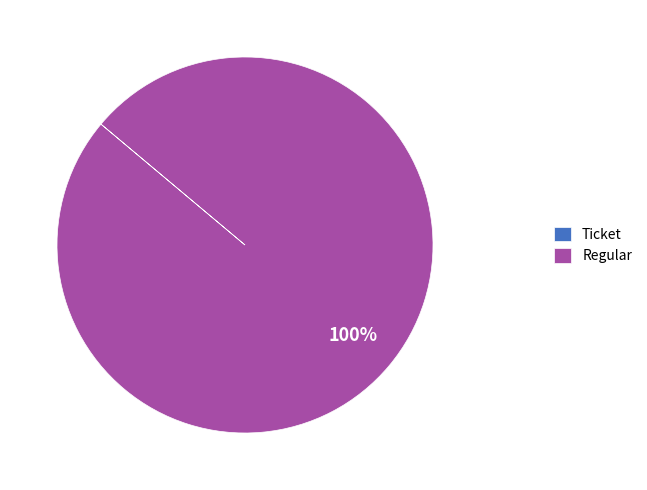

True or false: Regular accounts for 100% of the total.

True